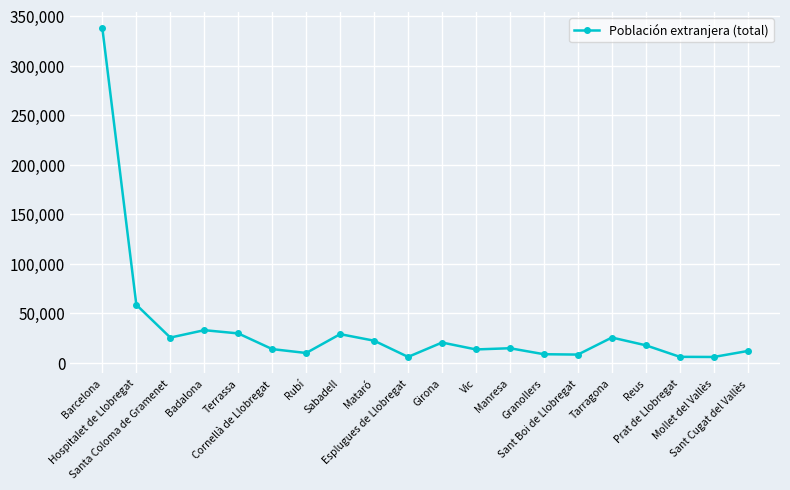

What is the label of the 20th point from the left?

Sant Cugat del Vallès